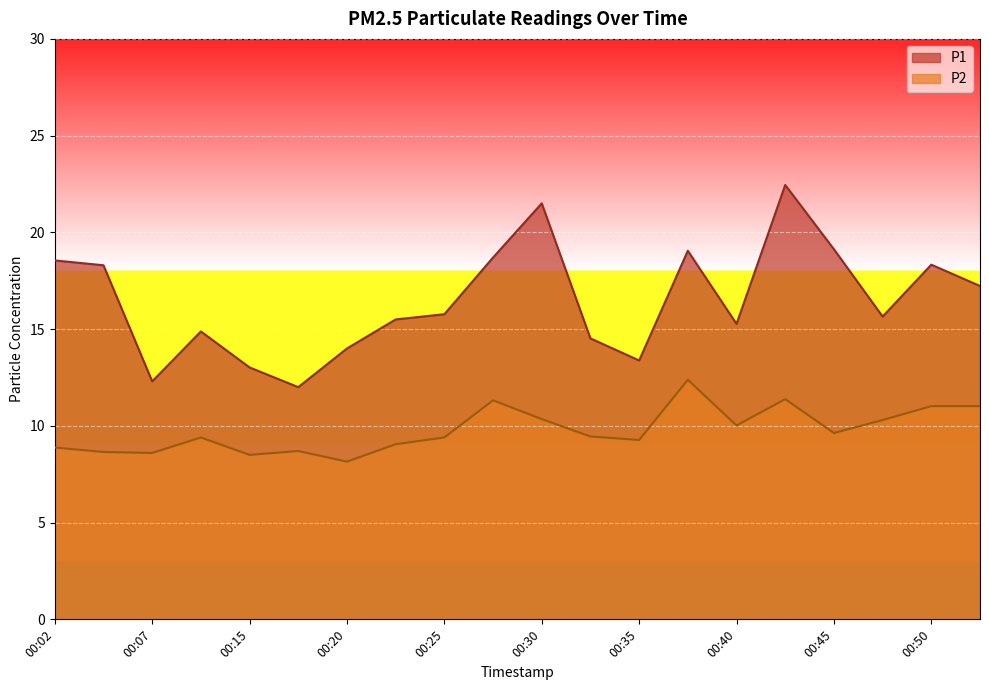

Reading left to right, what are all the values shown in this chart?

P1: 00:02=18.6	00:04=18.3	00:07=12.3	00:09=14.9	00:15=13.0	00:17=12.0	00:20=14.0	00:22=15.5	00:25=15.8	00:27=18.7	00:30=21.5	00:32=14.5	00:35=13.4	00:38=19.1	00:40=15.3	00:43=22.4	00:45=19.1	00:48=15.7	00:50=18.3	00:53=17.2
P2: 00:02=8.9	00:04=8.7	00:07=8.6	00:09=9.4	00:15=8.5	00:17=8.7	00:20=8.2	00:22=9.1	00:25=9.4	00:27=11.3	00:30=10.3	00:32=9.4	00:35=9.3	00:38=12.4	00:40=10.0	00:43=11.4	00:45=9.6	00:48=10.3	00:50=11.0	00:53=11.0